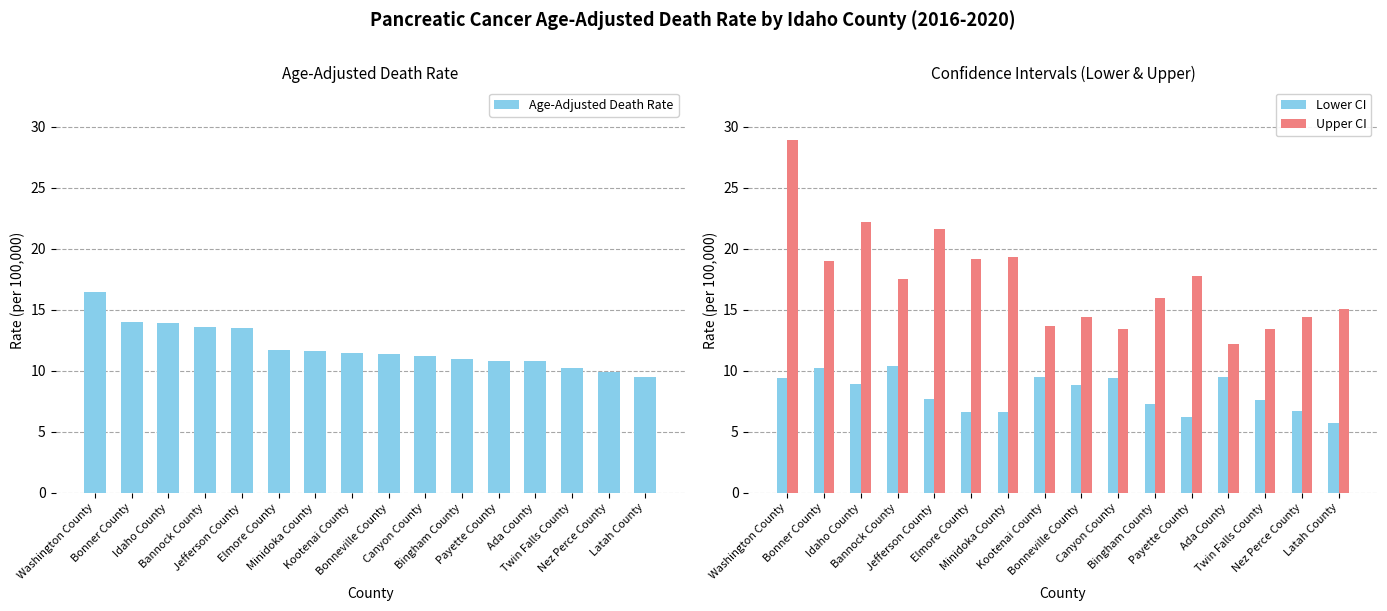

List the series in order of their overall mean, lowest first.

Lower CI, Age-Adjusted Death Rate, Upper CI